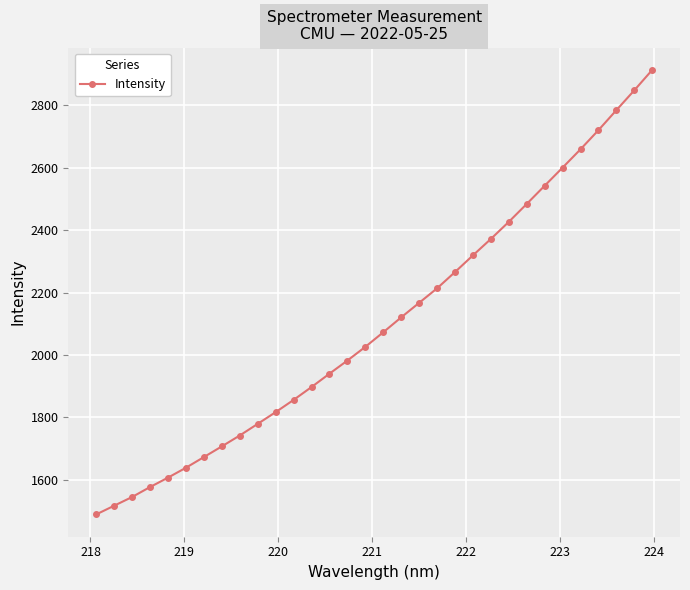

How many values exceed 2072?

16